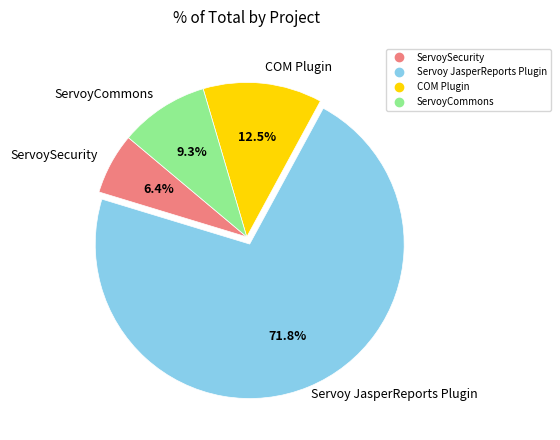

Approximately how many times larger is the value at ServoyCommons compared to Servoy JasperReports Plugin?

0.1